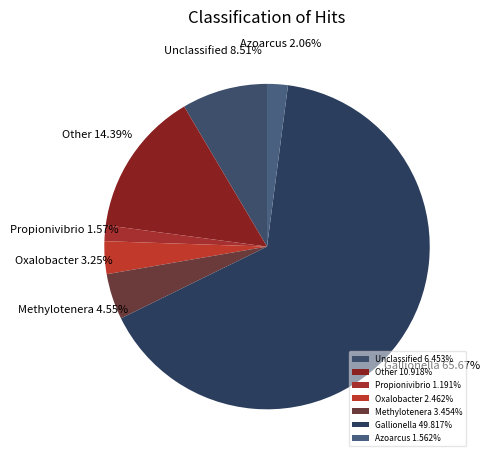

Which has a higher value, Methylotenera or Unclassified?

Unclassified